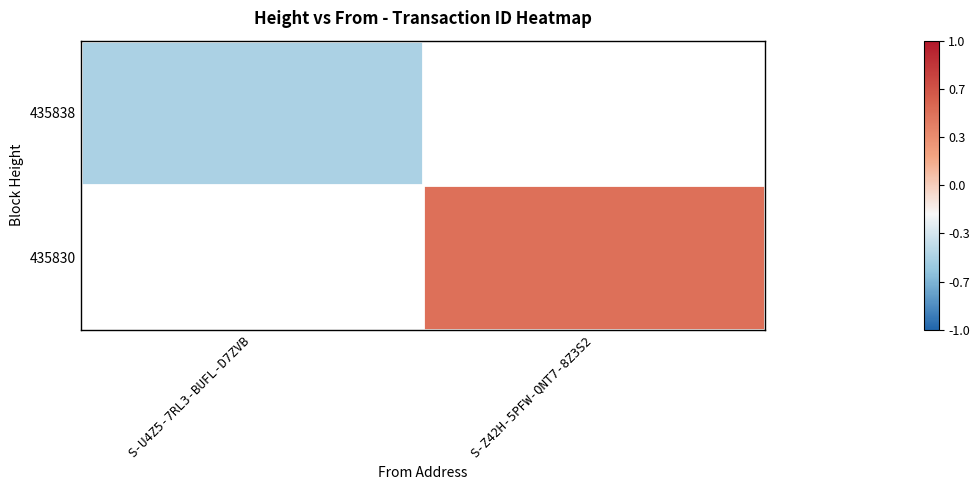

What value does the 435830 series have at S-Z42H-5PFW-QNT7-8Z3S2?

0.5